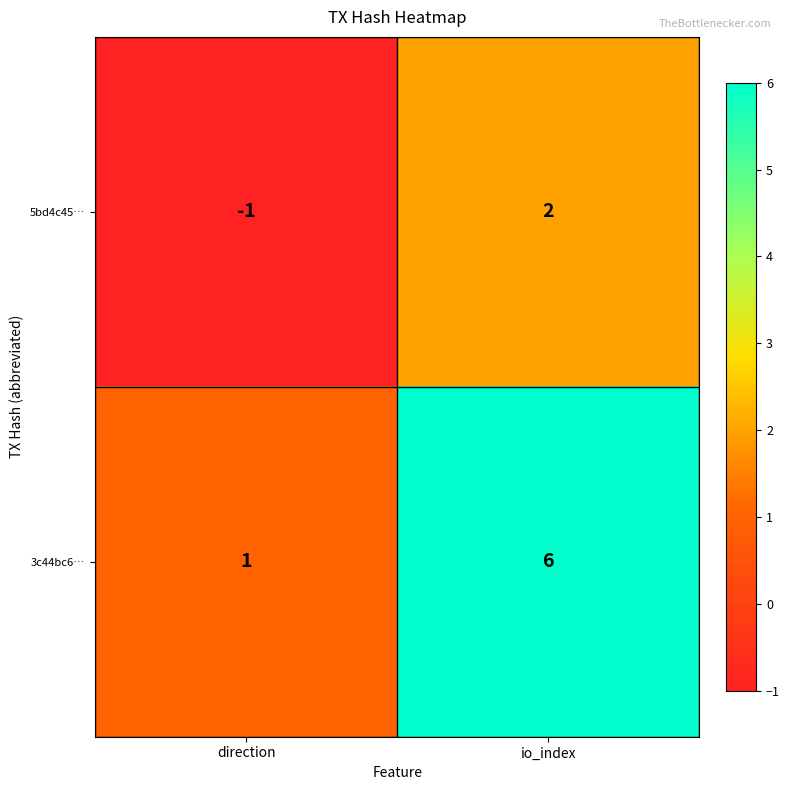

Which series has the largest range (max minus min)?

3c44bc6…